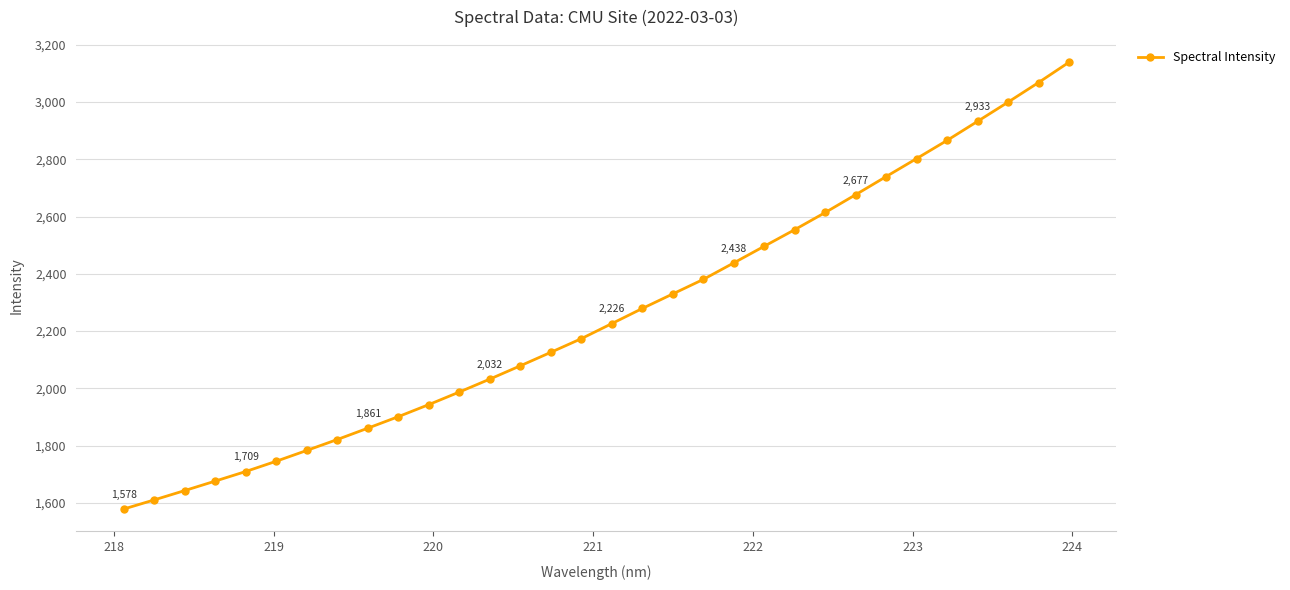

What is the difference between the maximum and minimum values?

1561.2